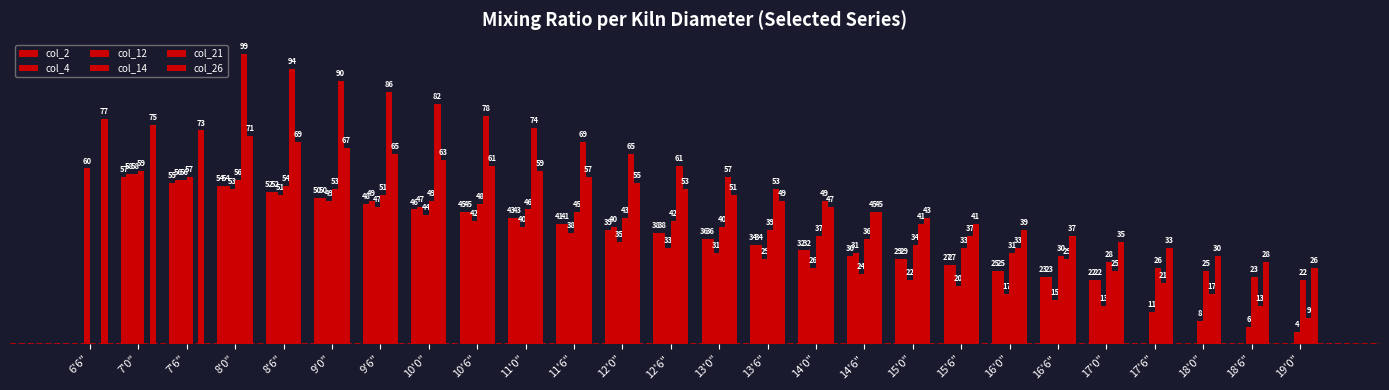

What is the difference between the highest and lowest values at 8'6"?

43